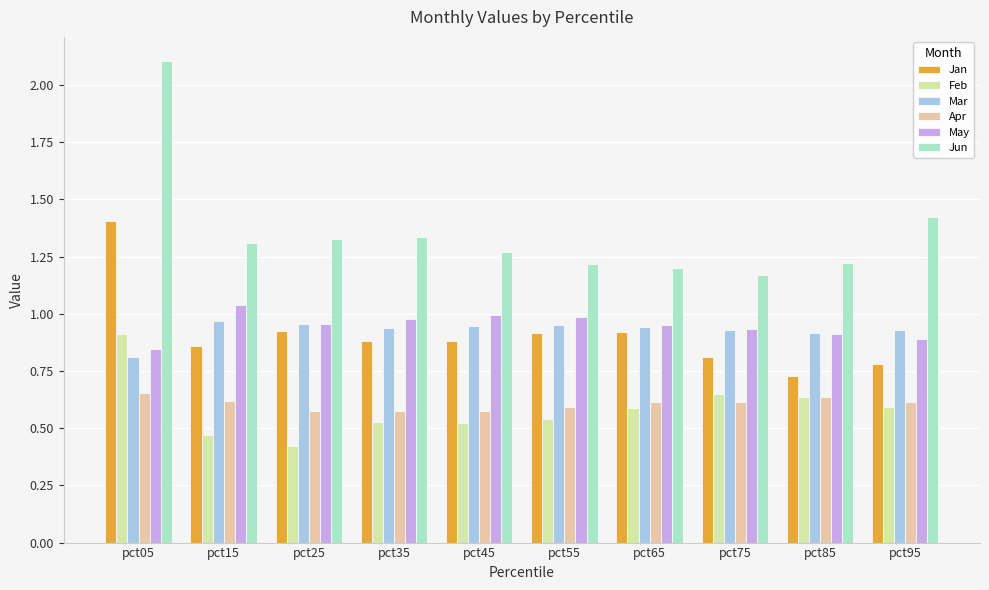

Is it true that Apr equals 0.6 at pct75?

True